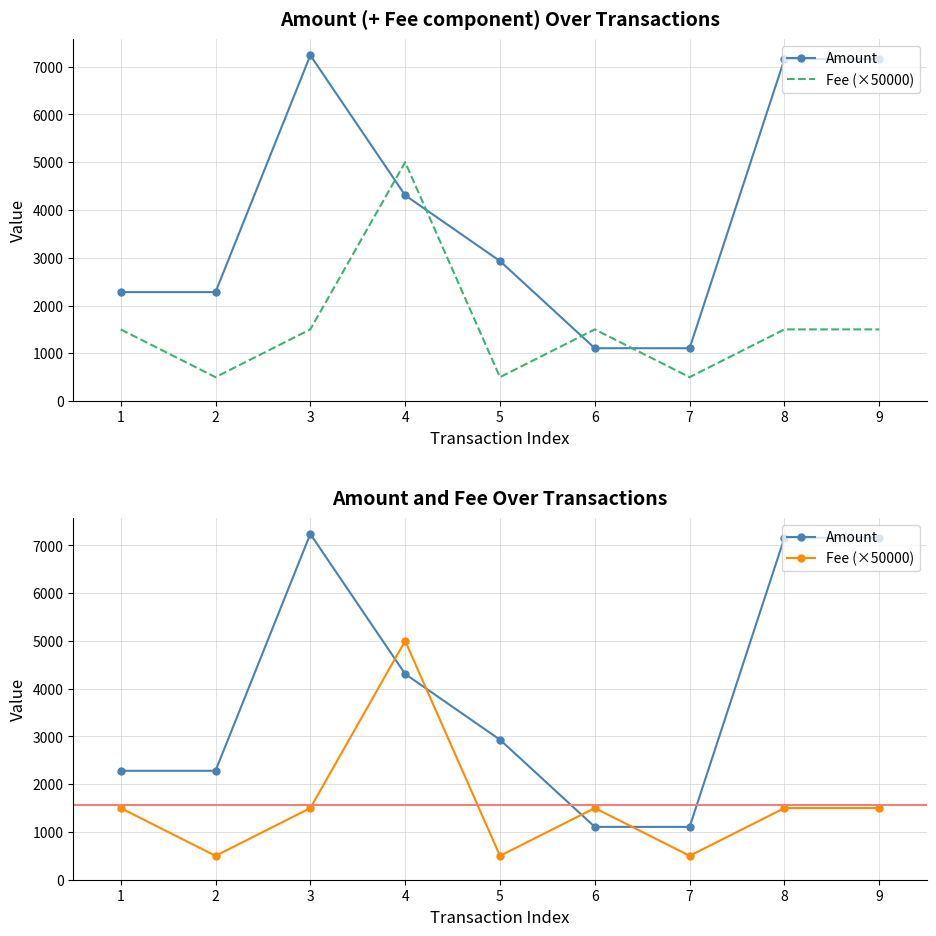

Reading left to right, list all the values displayed in this chart.

Amount: 2280.6	2280.6	7238.6	4307.5	2931.2	1106.0	1106.1	7159.1	7160.2
Fee (×50000): 1500.0	500.0	1500.0	5000.0	500.0	1500.0	500.0	1500.0	1500.0